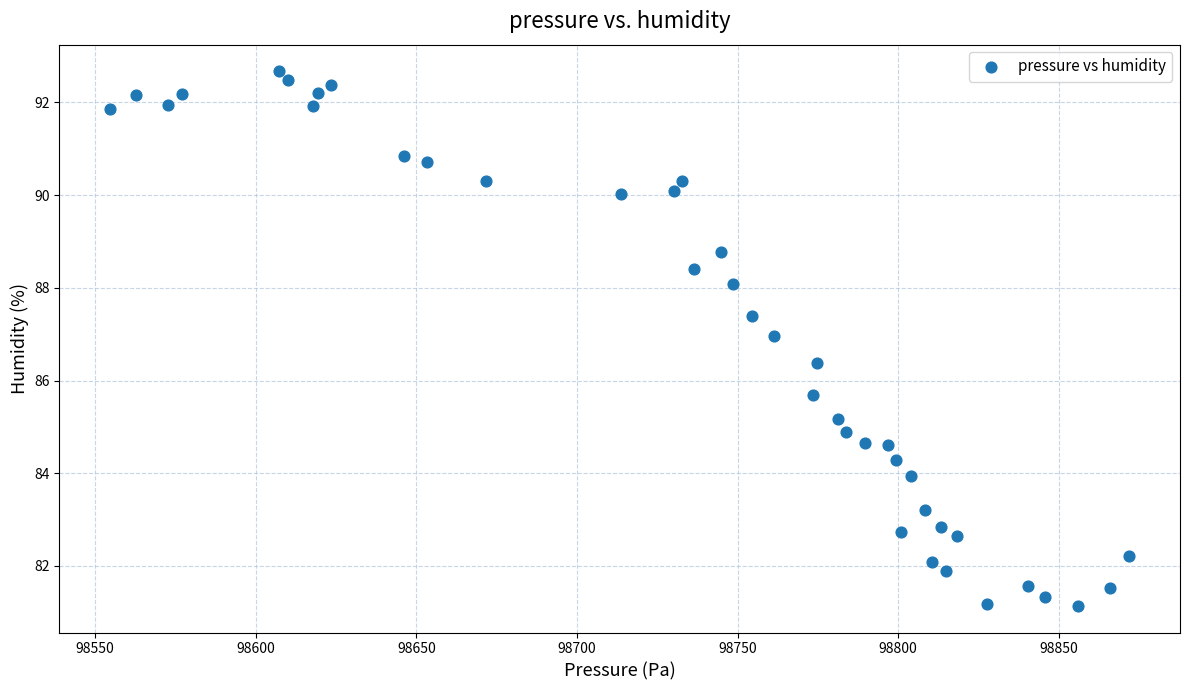

What is the range of X values (max minus min)?

317.0